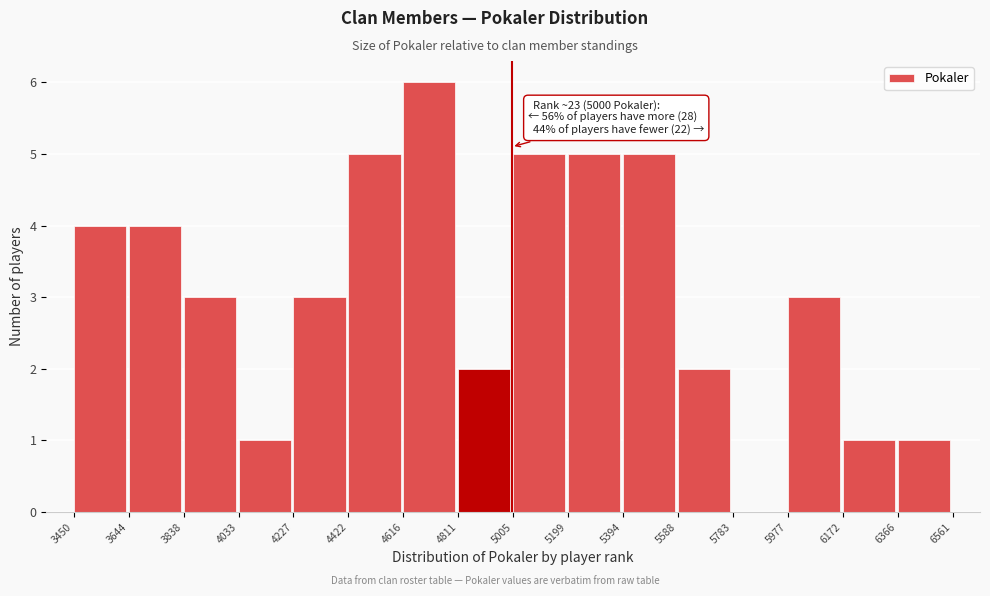

Which range on the x-axis has the tallest bar?

4616 to 4811